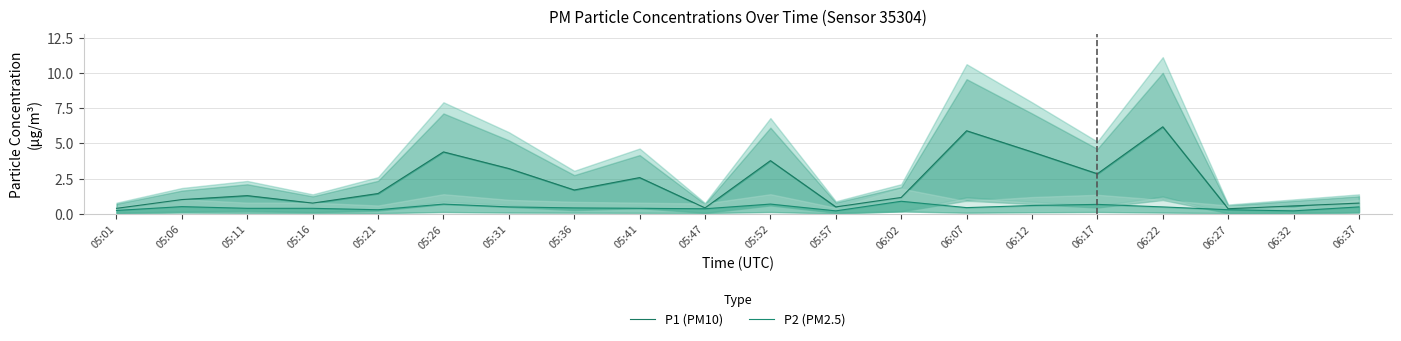

Reading left to right, list all the values displayed in this chart.

P1 (PM10): 05:01=0.4	05:06=1.0	05:11=1.3	05:16=0.8	05:21=1.4	05:26=4.4	05:31=3.2	05:36=1.7	05:41=2.6	05:47=0.4	05:52=3.8	05:57=0.5	06:02=1.2	06:07=5.9	06:12=4.4	06:17=2.9	06:22=6.2	06:27=0.4	06:32=0.6	06:37=0.8
P2 (PM2.5): 05:01=0.2	05:06=0.5	05:11=0.4	05:16=0.4	05:21=0.3	05:26=0.7	05:31=0.5	05:36=0.4	05:41=0.4	05:47=0.4	05:52=0.7	05:57=0.2	06:02=0.9	06:07=0.5	06:12=0.6	06:17=0.7	06:22=0.5	06:27=0.3	06:32=0.2	06:37=0.5